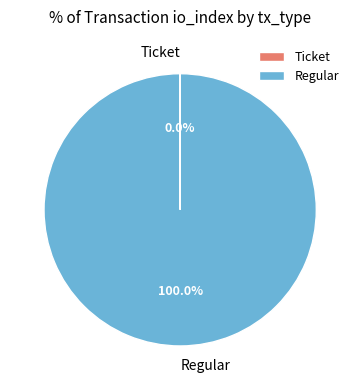

Which slice is the largest?

Regular